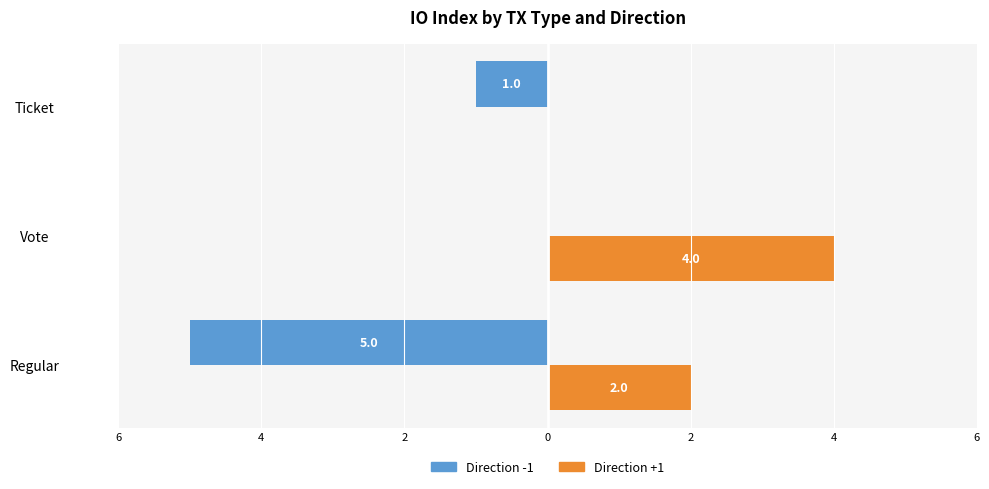

What is the smallest value displayed?

-5